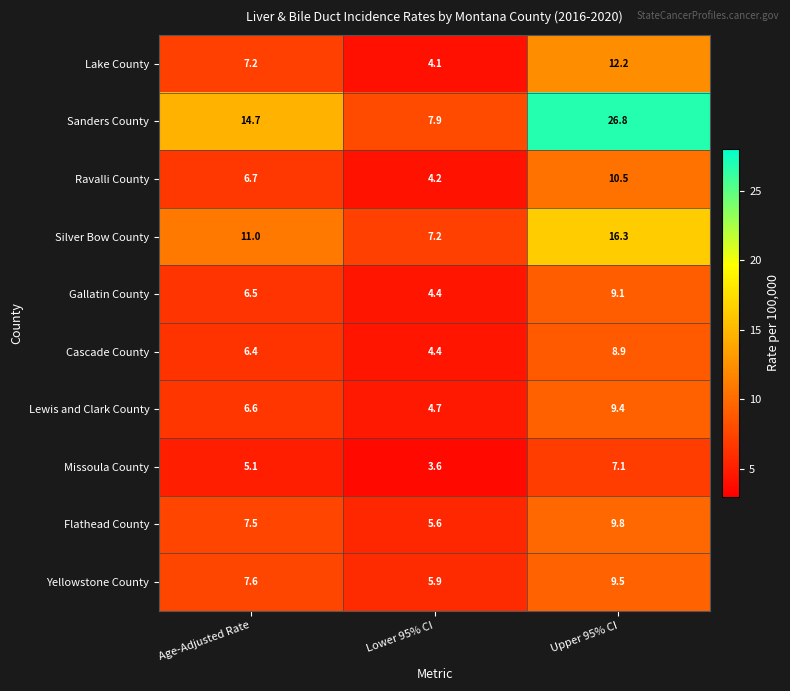

What is the sum of the Silver Bow County values at Lower 95% CI and Upper 95% CI?

23.5